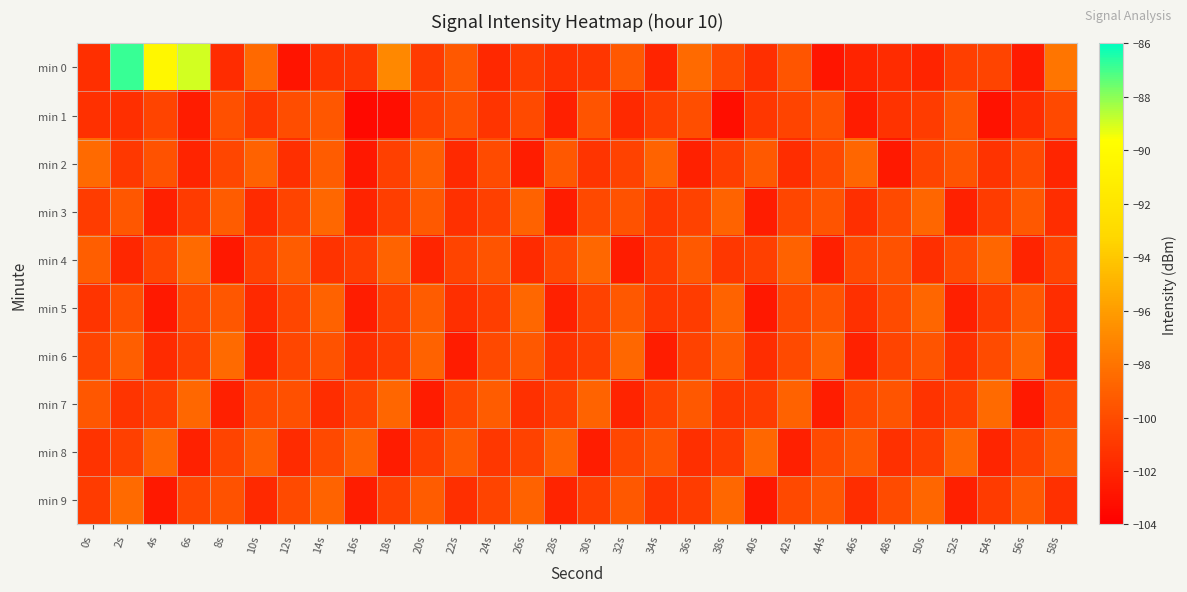

What is the total value across all series at 12s?

-1006.1